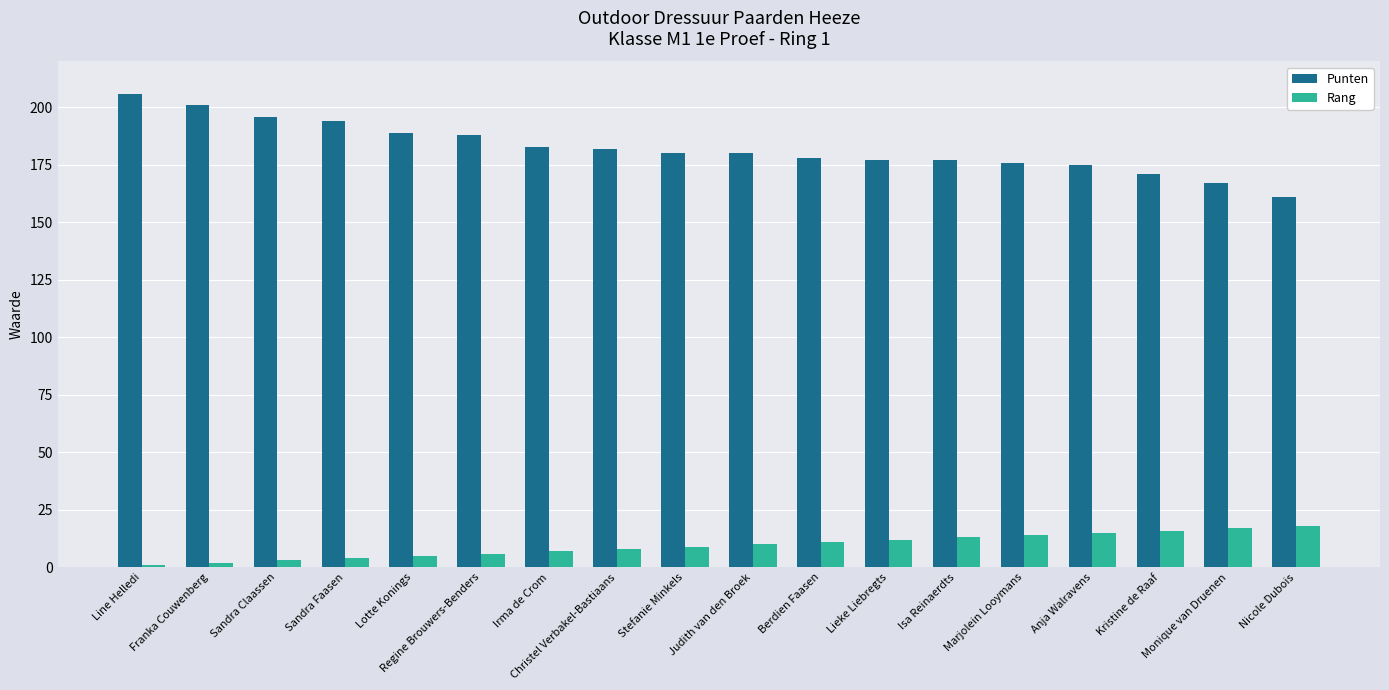

How many distinct data groups are displayed?

2